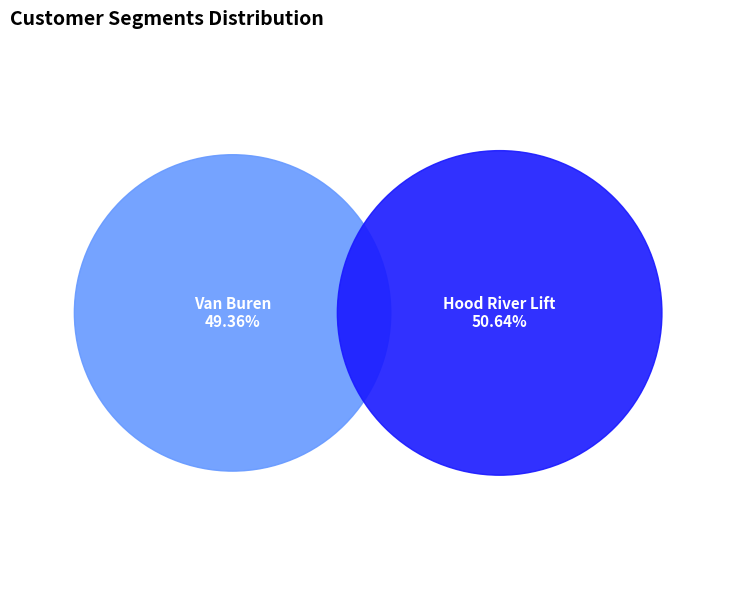

Is there a majority slice in this chart?

Yes